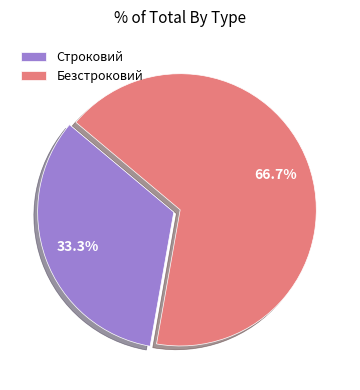

Is Строковий the majority of the pie?

No